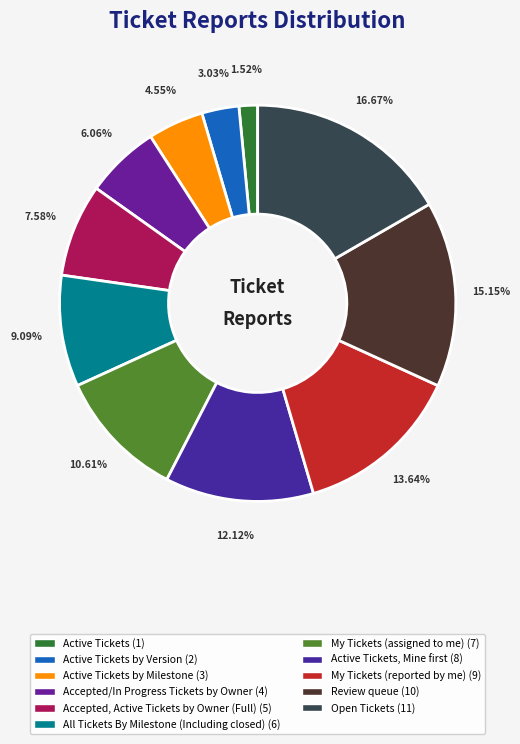

What is the smallest slice in the pie chart?

Active Tickets